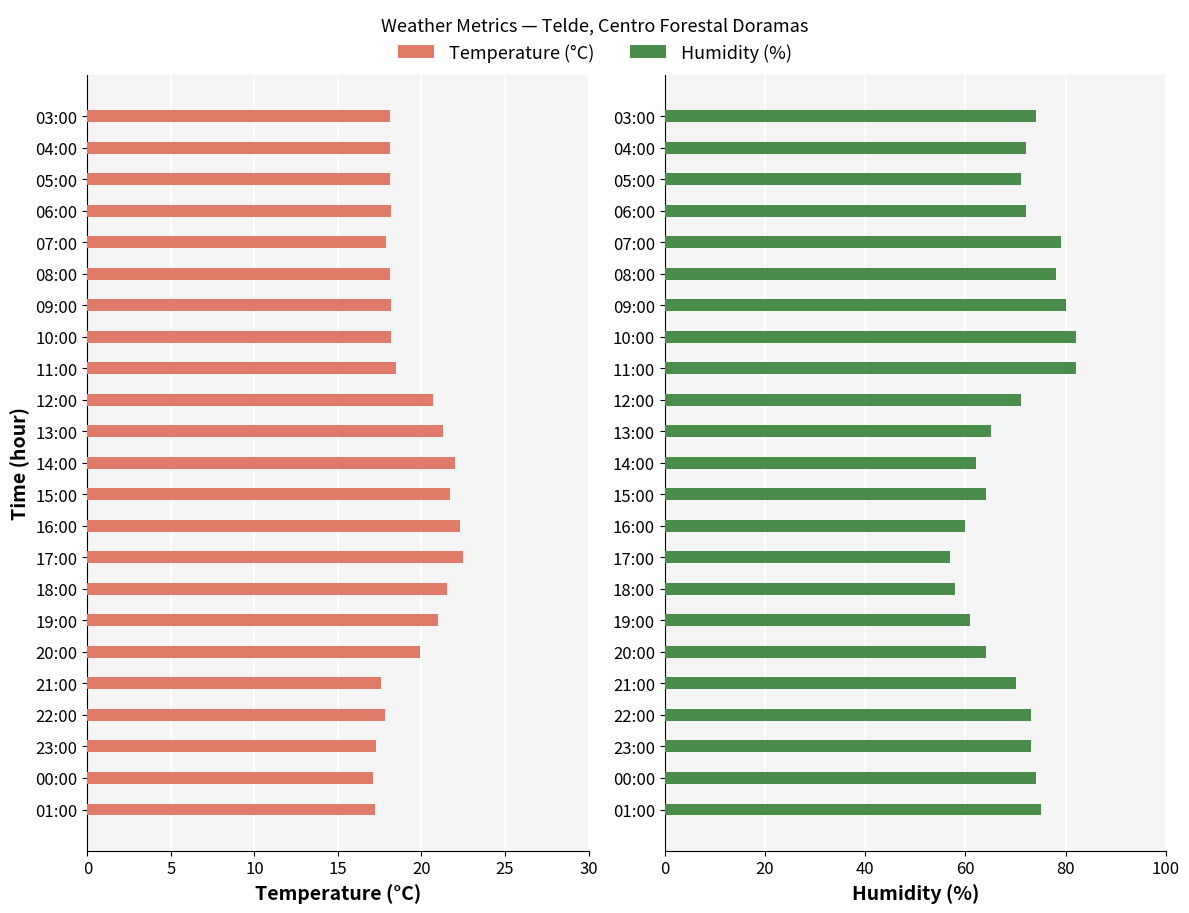

Rank the series at 23:00 from lowest to highest value.

Temperature (C), Humidity (%)